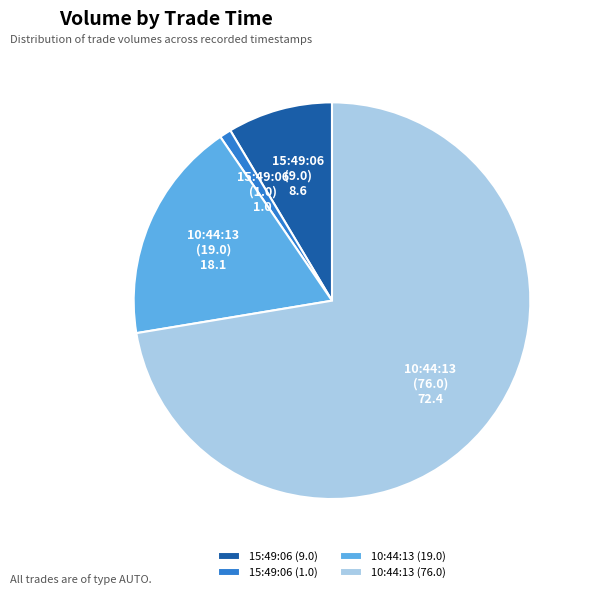

Approximately how many times larger is the value at 10:44:13 (76.0) compared to 15:49:06 (1.0)?

76.0